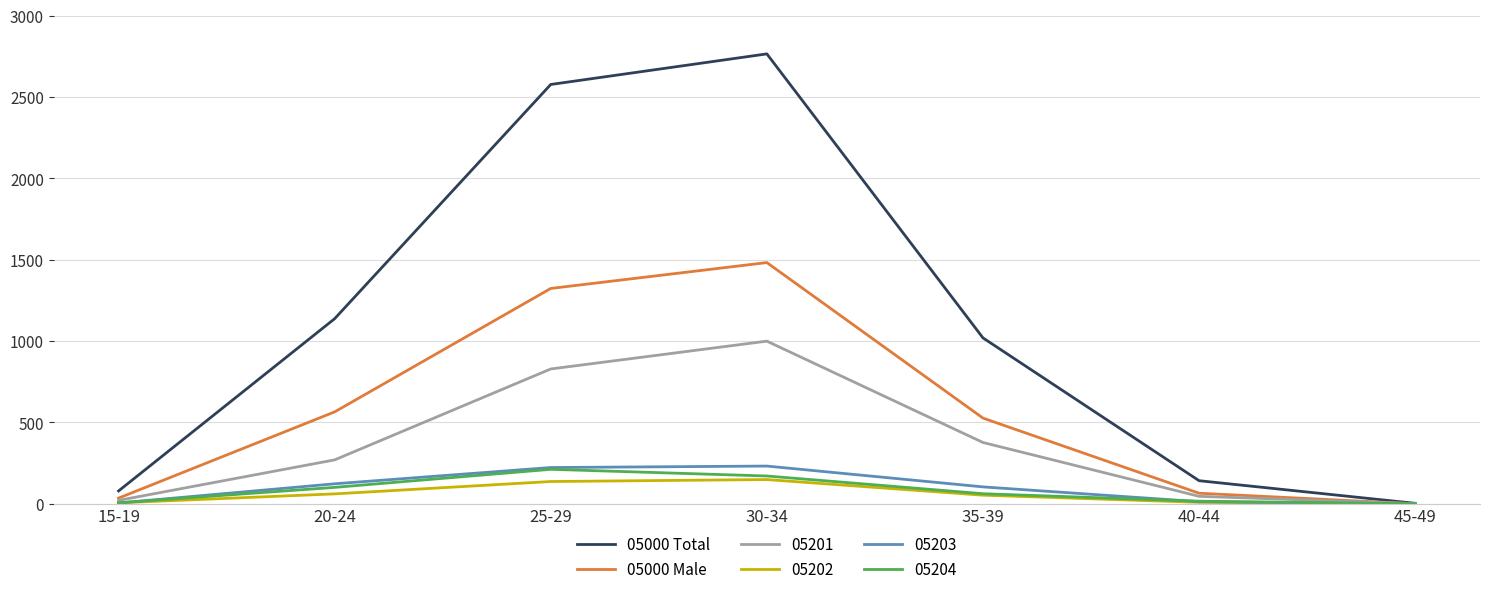

List the labels in order of 05000 Total value, largest first.

30-34, 25-29, 20-24, 35-39, 40-44, 15-19, 45-49